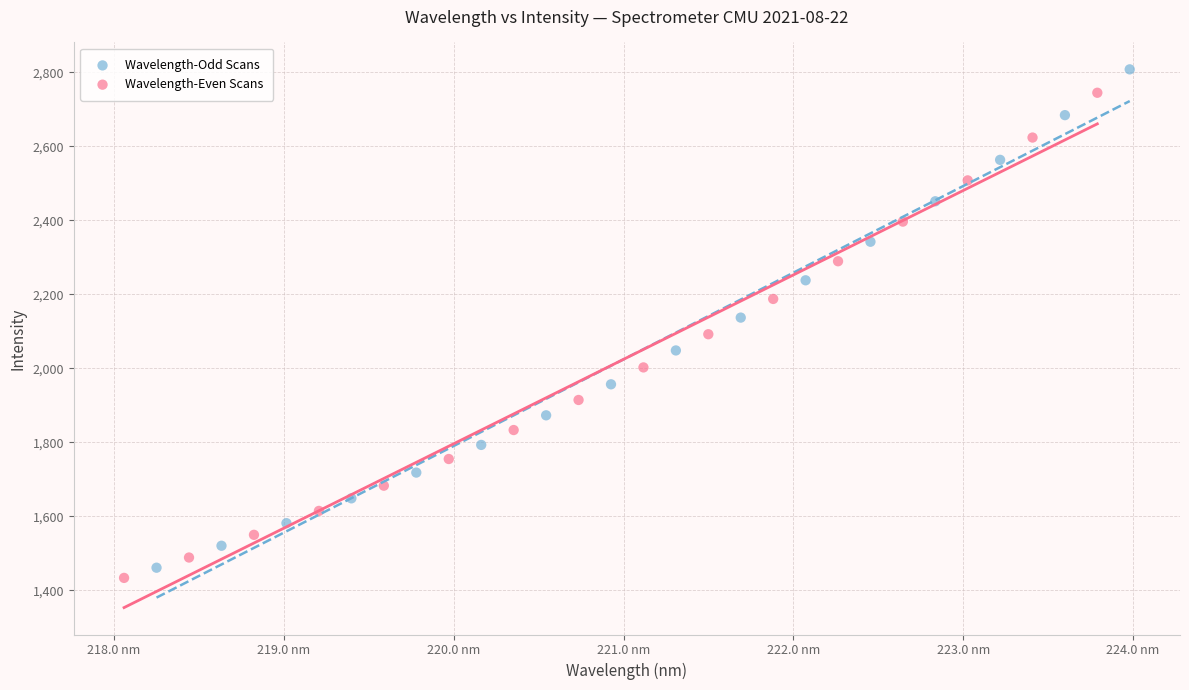

Which series has the widest spread of Y values?

Wavelength-Odd Scans